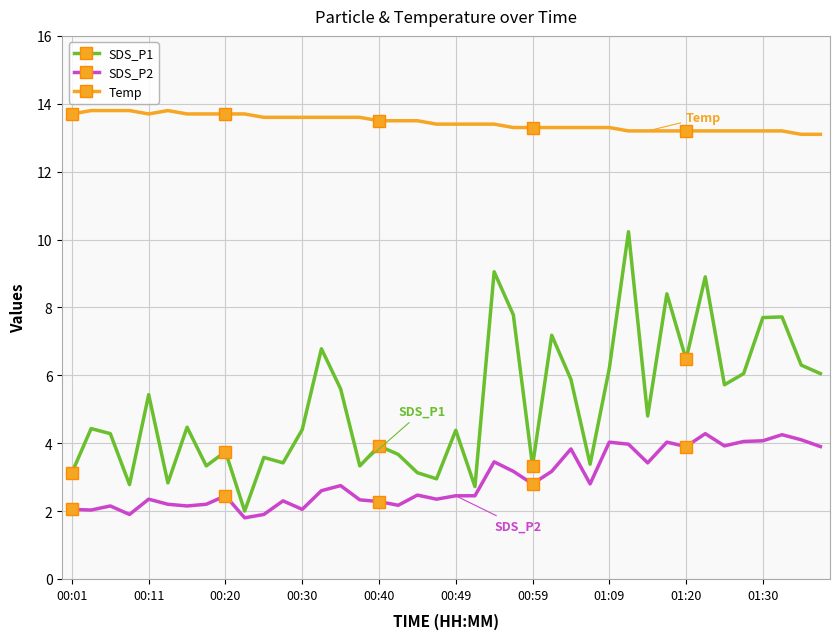

What are all the series names shown in the legend?

SDS_P1, SDS_P2, Temp